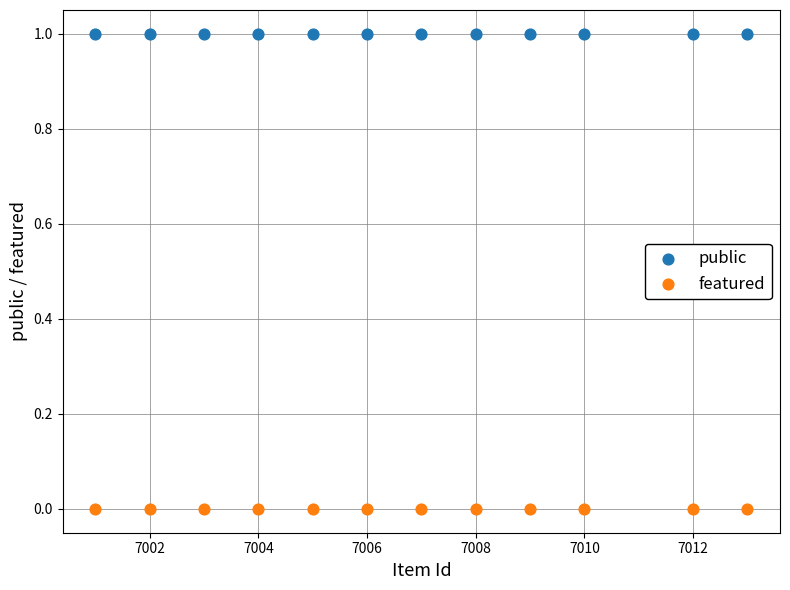

Which series contains the highest Y value?

public